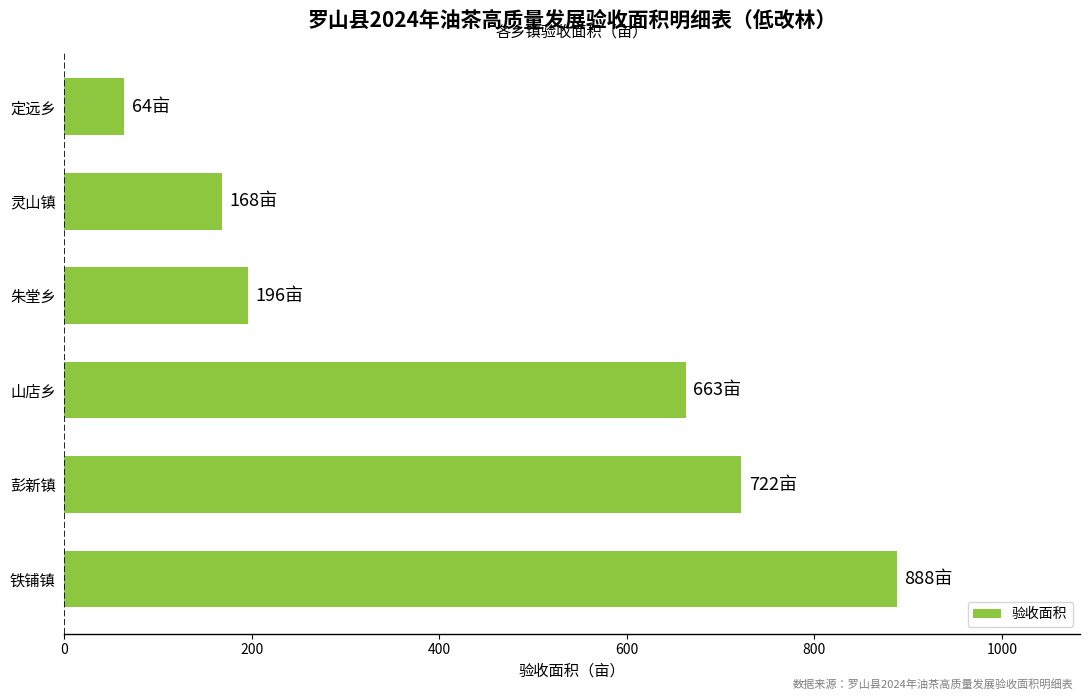

Reading bottom to top, transcribe all the data shown in this chart.

铁铺镇=888	彭新镇=722	山店乡=663	朱堂乡=196	灵山镇=168	定远乡=64